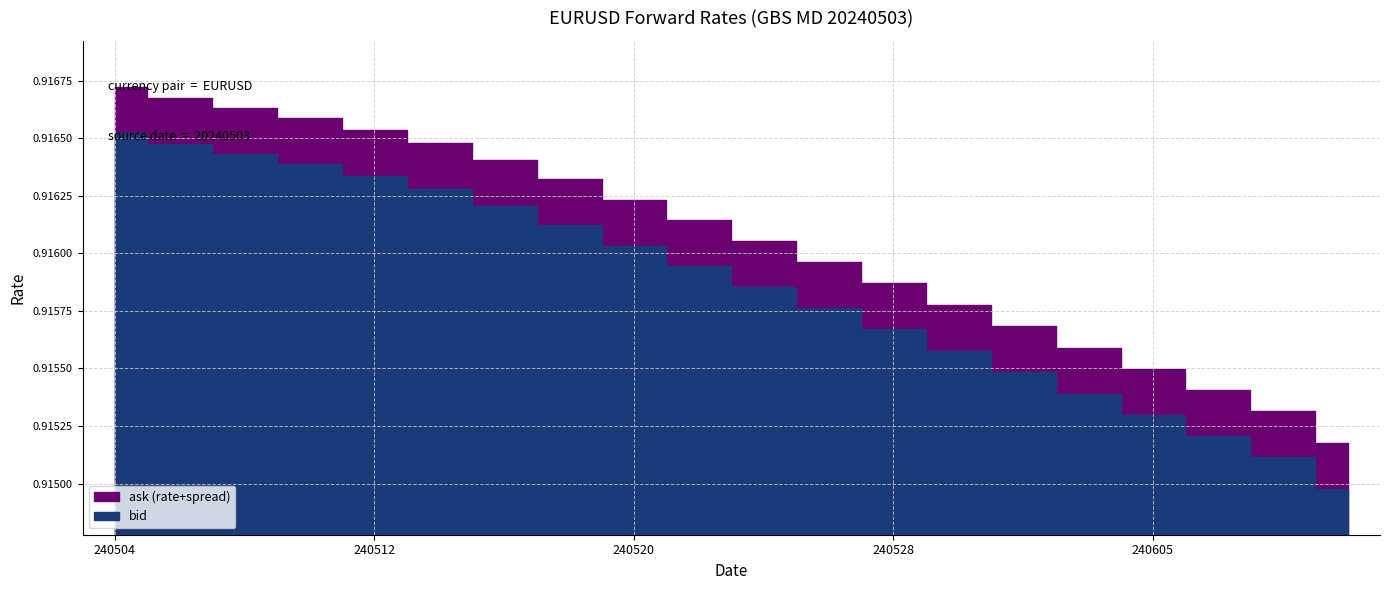

Reading left to right, list all the values displayed in this chart.

bid: 0.9	0.9	0.9	0.9	0.9	0.9	0.9	0.9	0.9	0.9	0.9	0.9	0.9	0.9	0.9	0.9	0.9	0.9	0.9	0.9
ask: 0.9	0.9	0.9	0.9	0.9	0.9	0.9	0.9	0.9	0.9	0.9	0.9	0.9	0.9	0.9	0.9	0.9	0.9	0.9	0.9